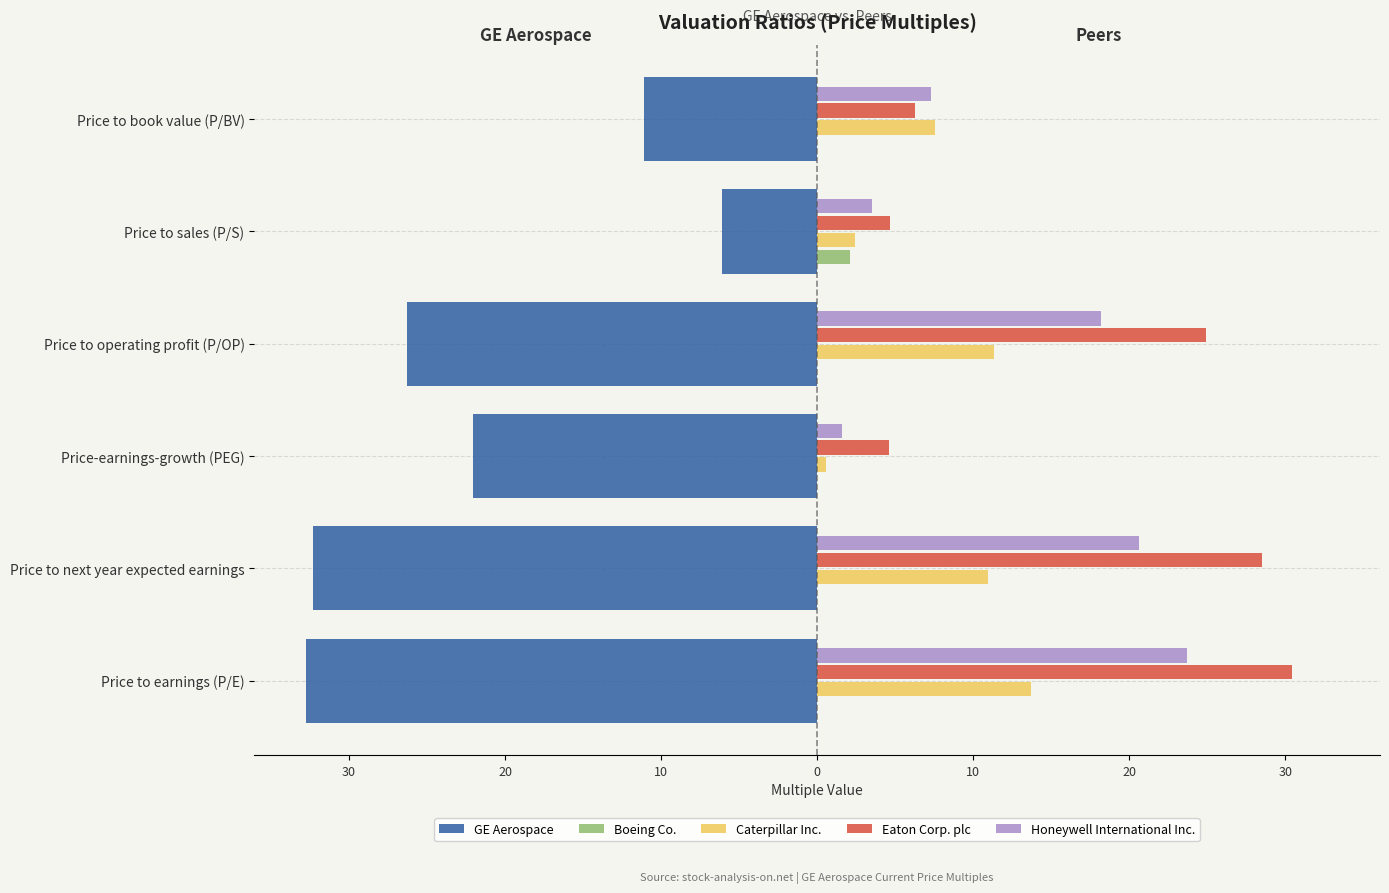

Which series has the widest spread of values?

GE Aerospace